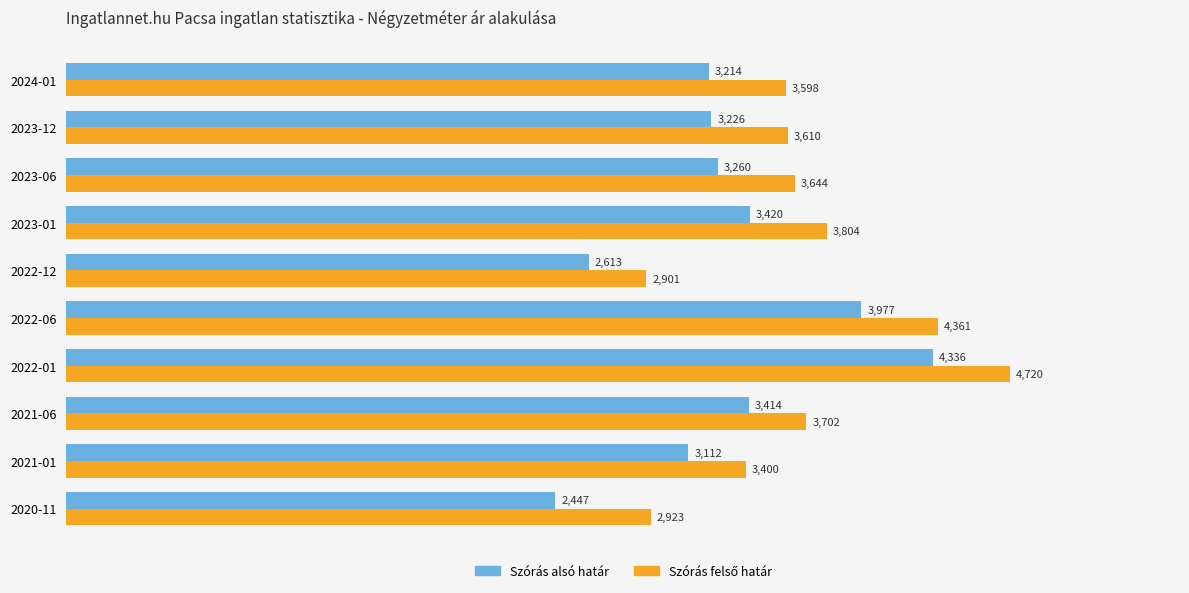

What is the sum of the Szórás alsó határ values at 2022-01 and 2021-01?

7448